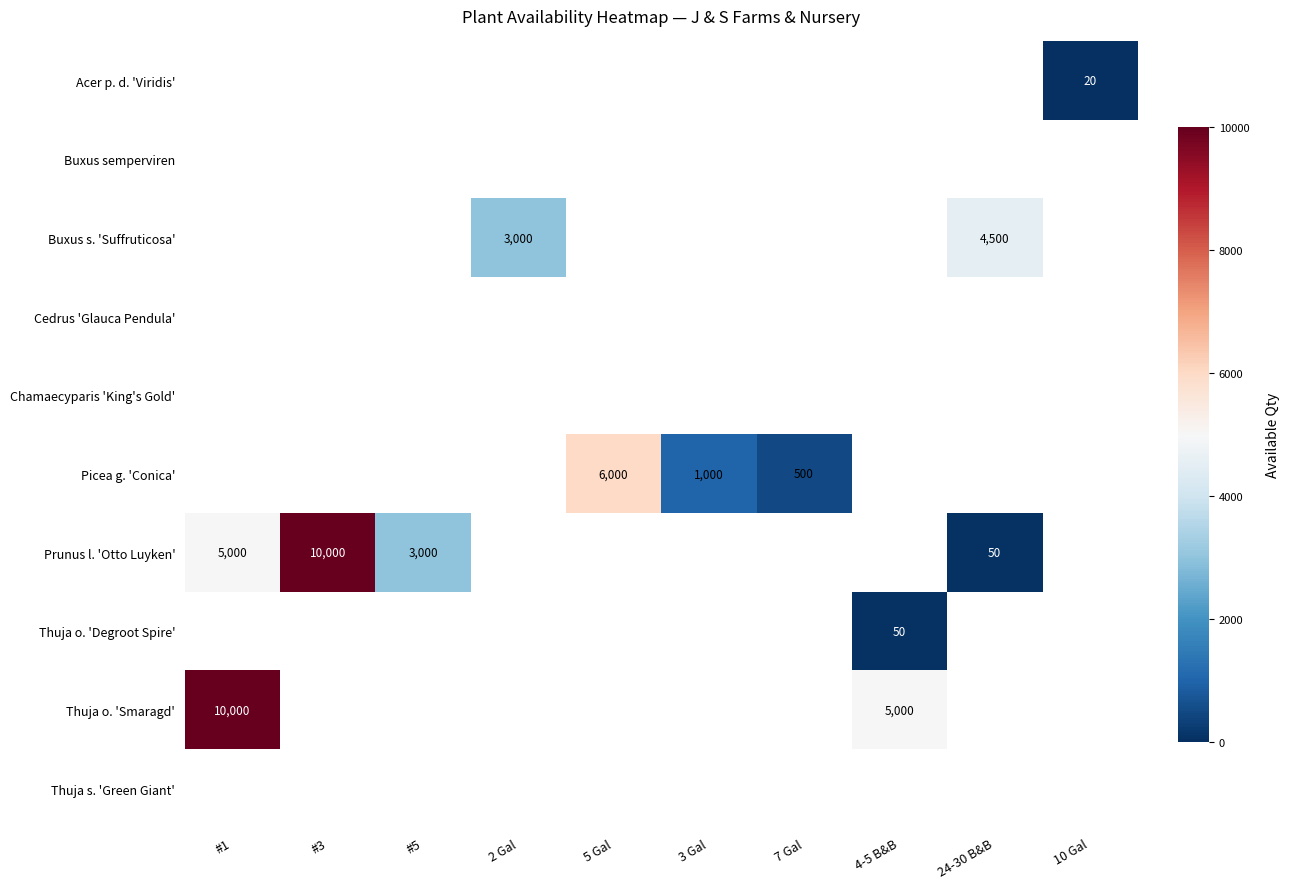

The Prunus l. 'Otto Luyken' series shows 10000 at #3. True or false?

True